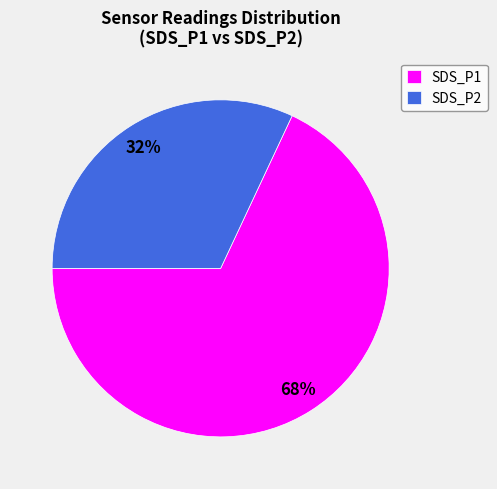

Do SDS_P1 and SDS_P2 together represent more than half of the pie?

Yes